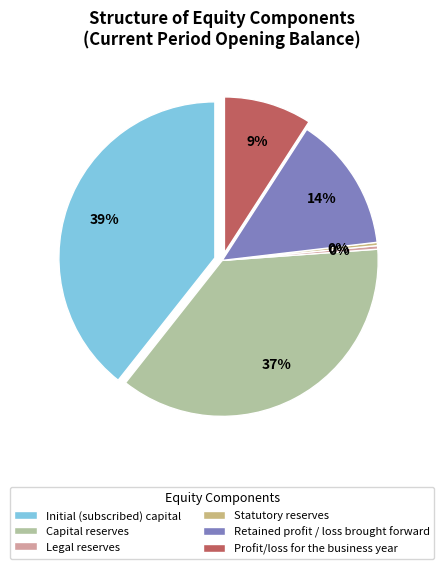

How many slices are in this pie chart?

6